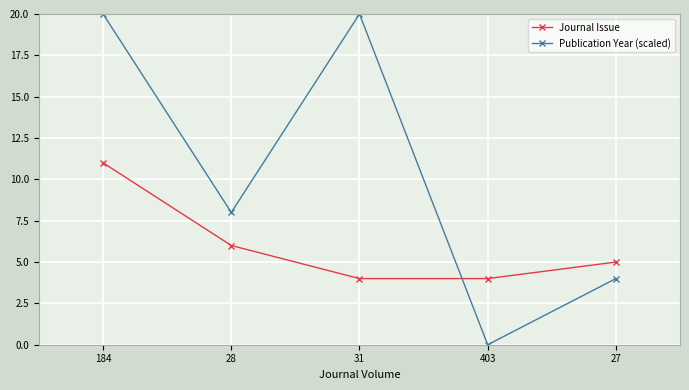

What is the label of the 4th point from the left?

403